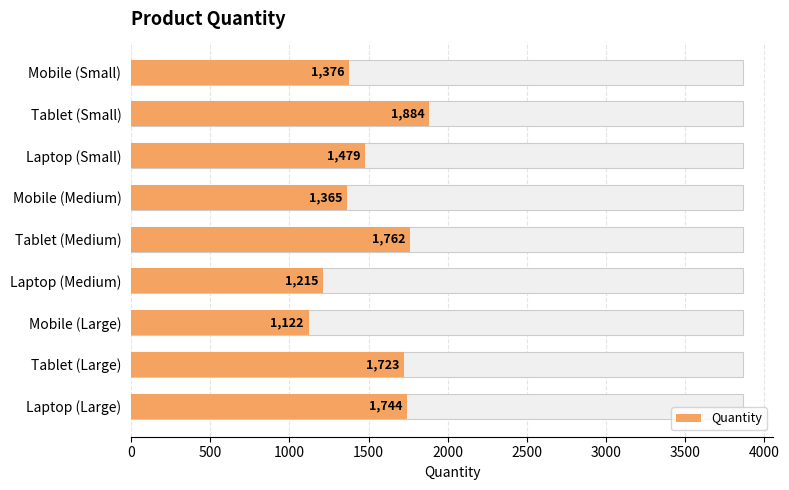

What is the sum of all values?

13670